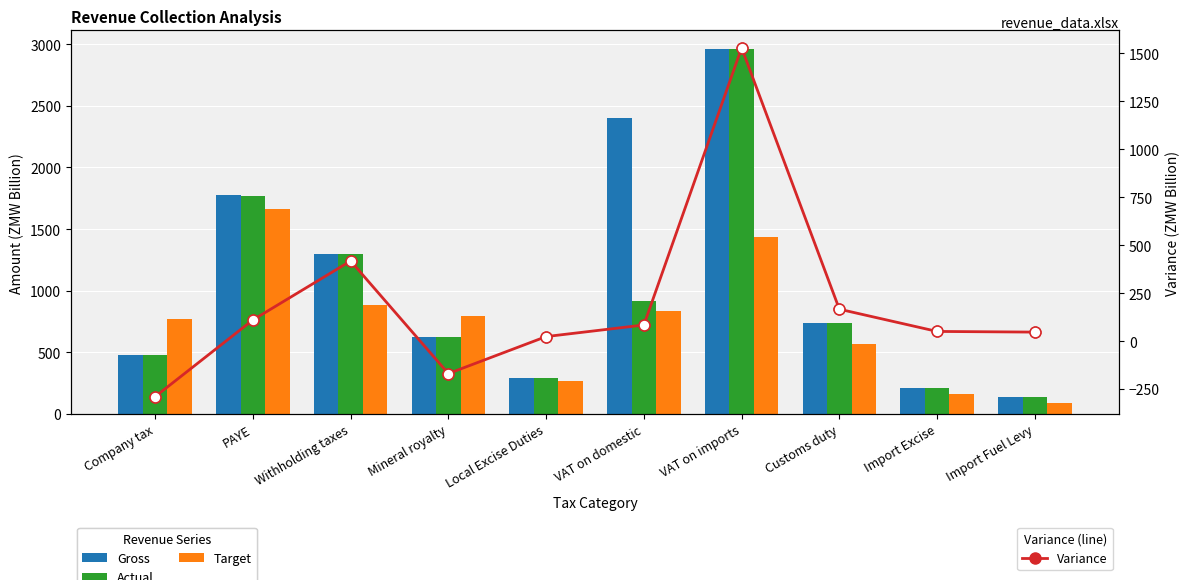

Which series has the largest Y range (max minus min)?

Gross